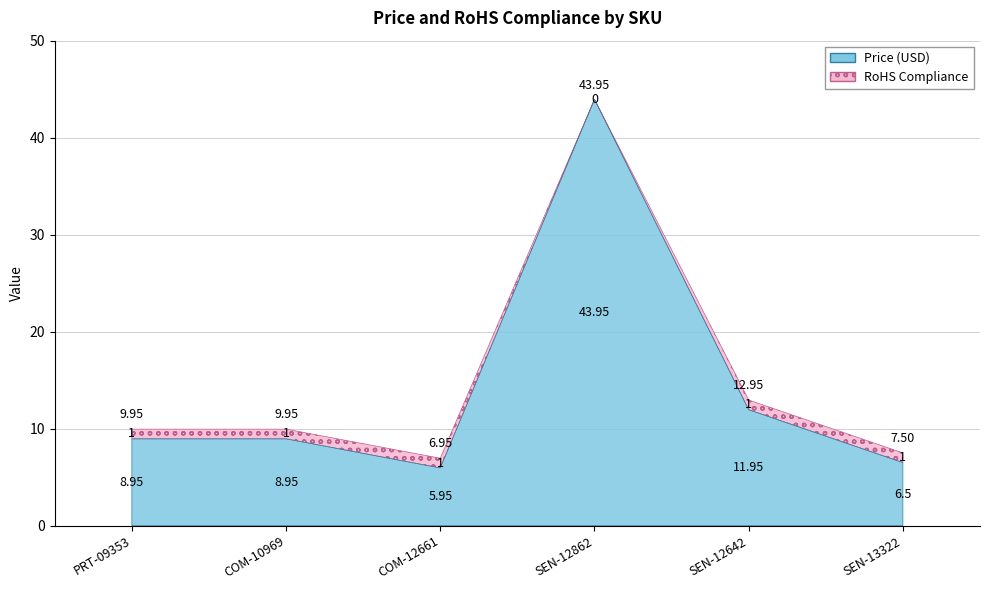

Where is the first local minimum for Price (USD)?

COM-12661